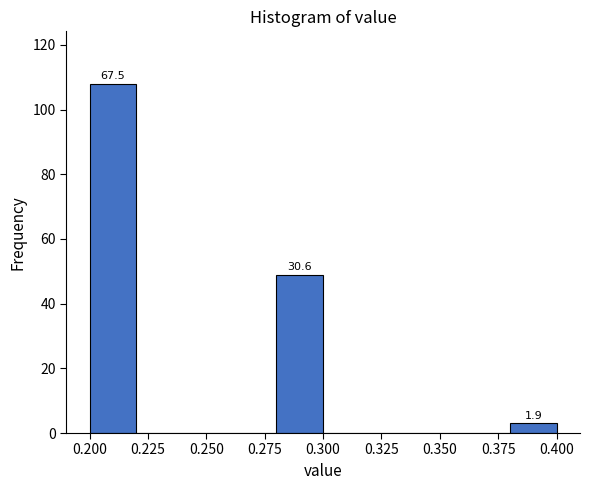

Which range on the x-axis has the tallest bar?

0.20 to 0.22